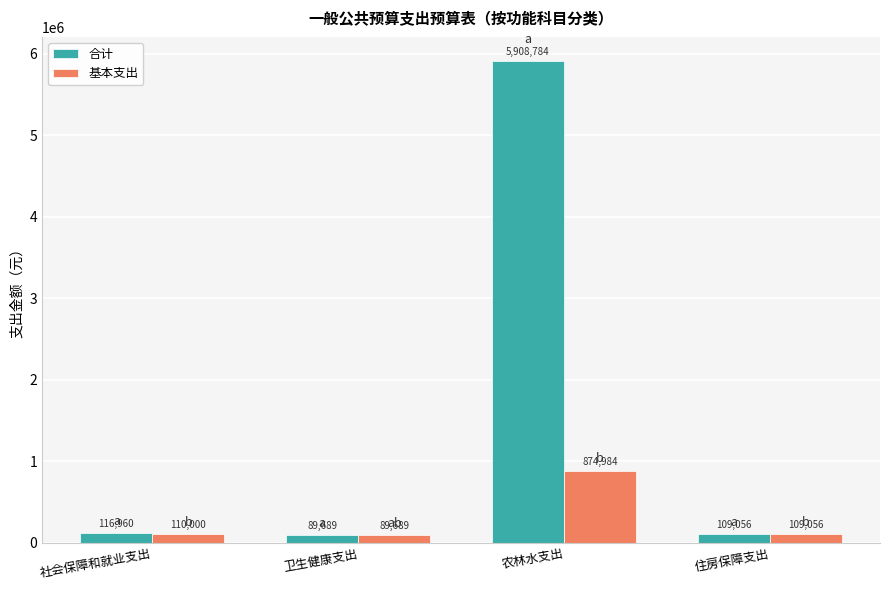

Does the chart contain any negative values?

No